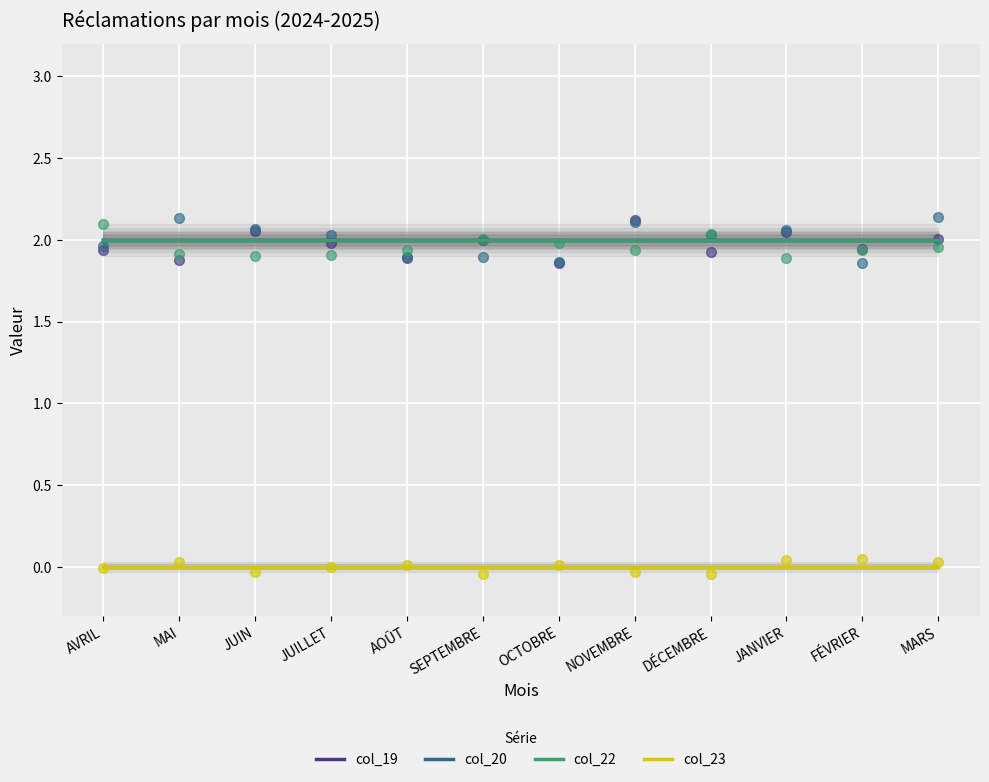

Which series contains the lowest Y value?

col_23